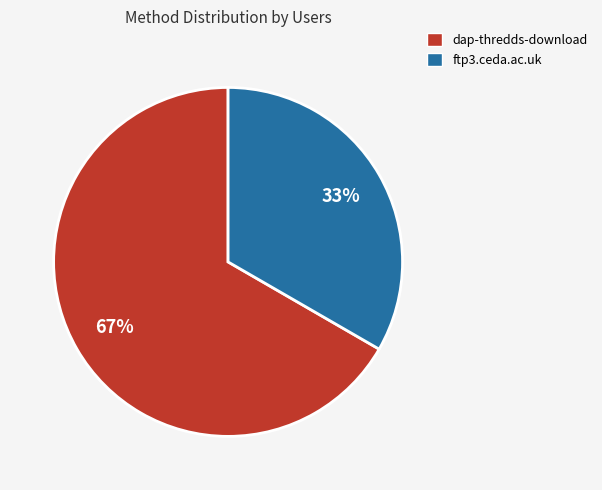

What is the majority slice?

dap-thredds-download